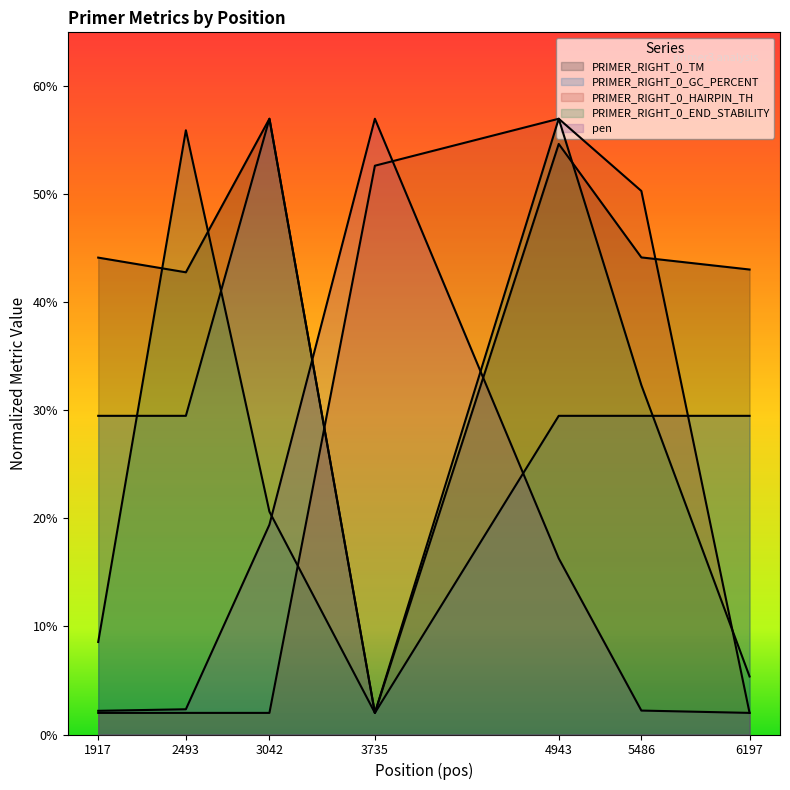

What is the highest value of the pen series?

57.0